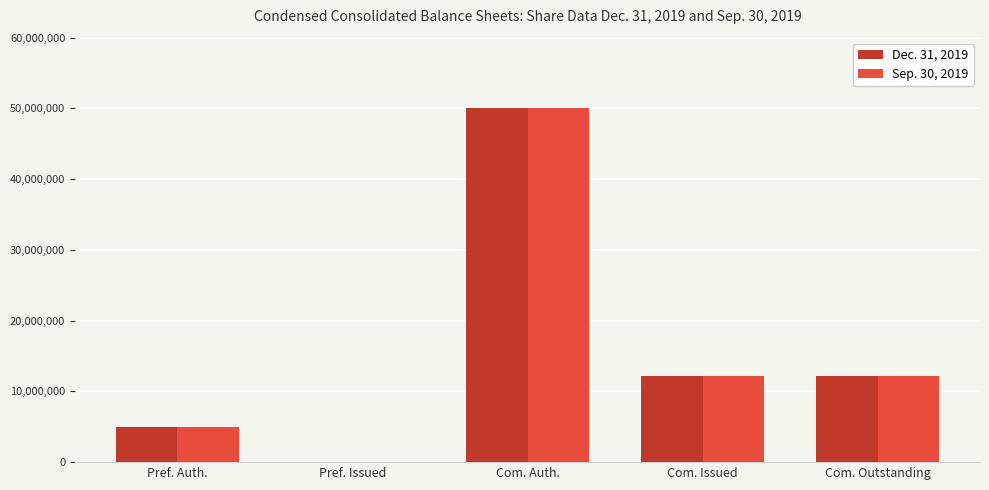

What is the total value across all series at Com. Issued?

24370818